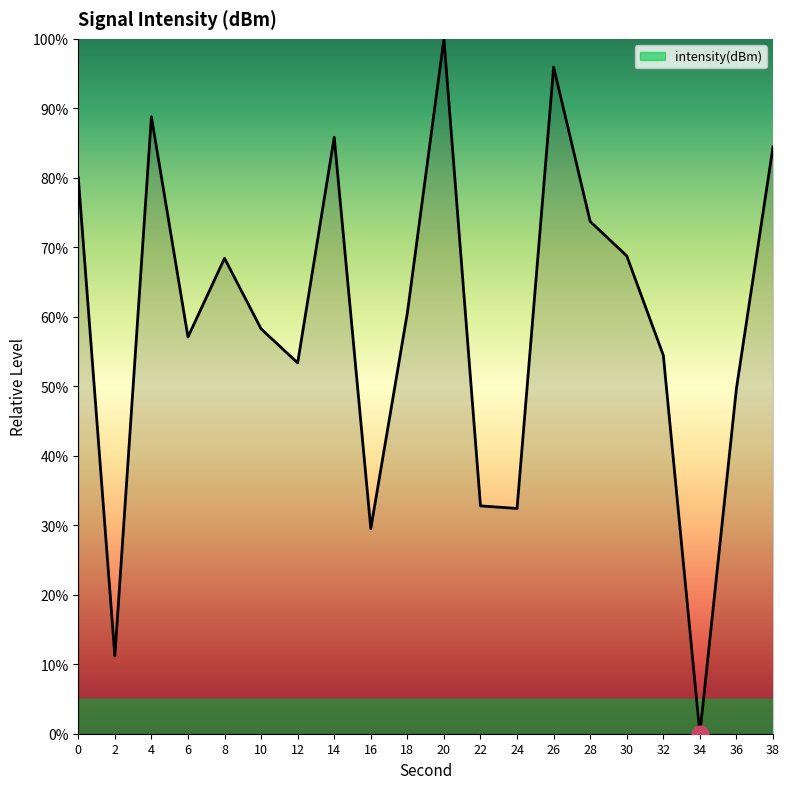

What is the maximum value shown in the chart?

100.0